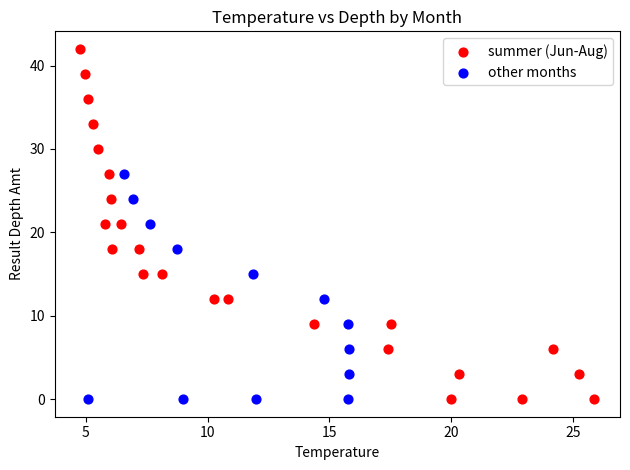

Which series reaches the maximum Y coordinate?

summer (Jun-Aug)